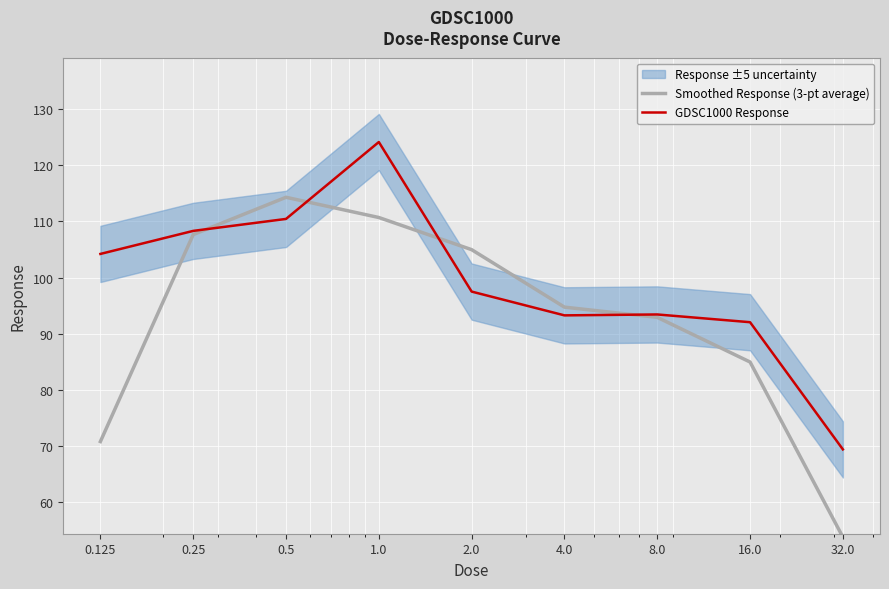

What is the maximum value for GDSC1000 Response?

124.1